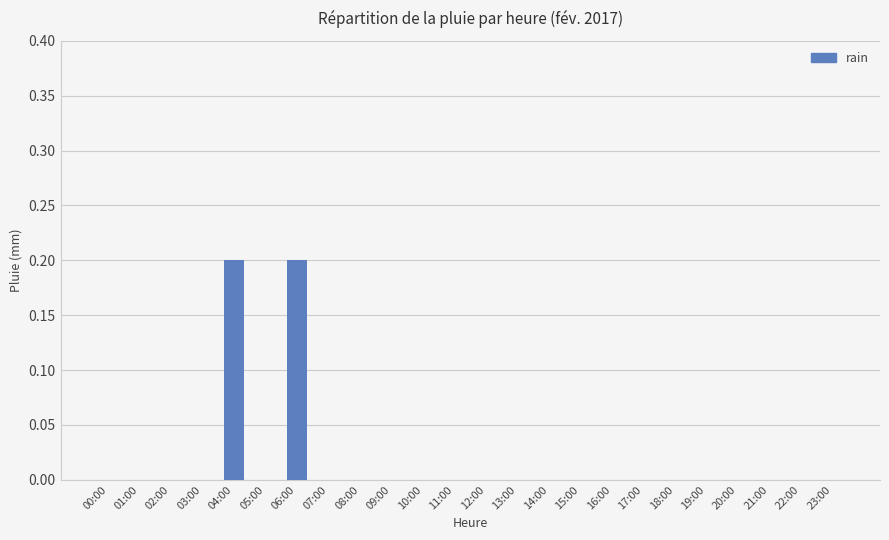

Is it true that the value at 10:00 is 0.0?

True